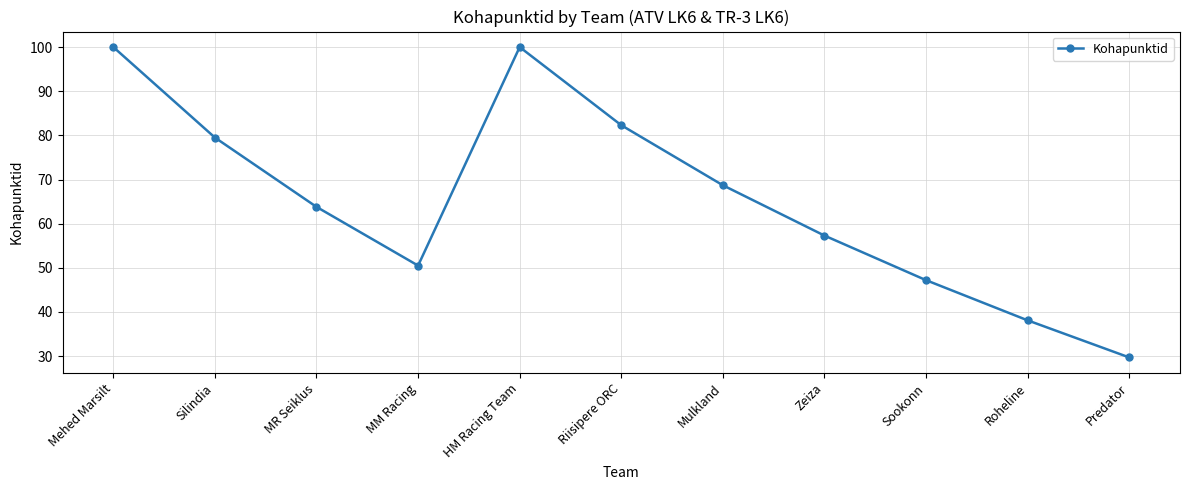

At which category does the chart reach its minimum across all series?

Predator